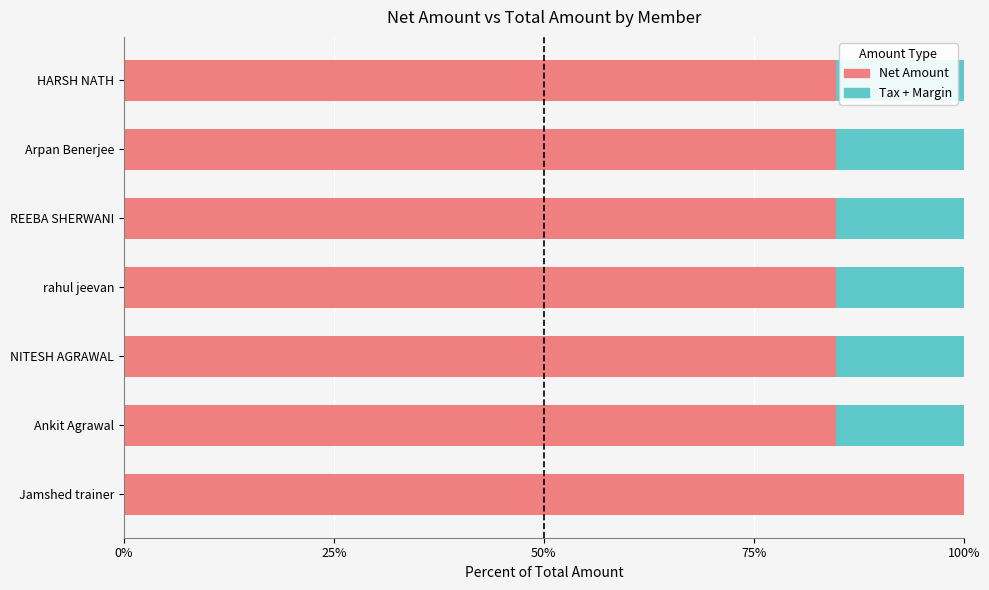

Which category has the highest value in the Net Amount series?

Jamshed trainer